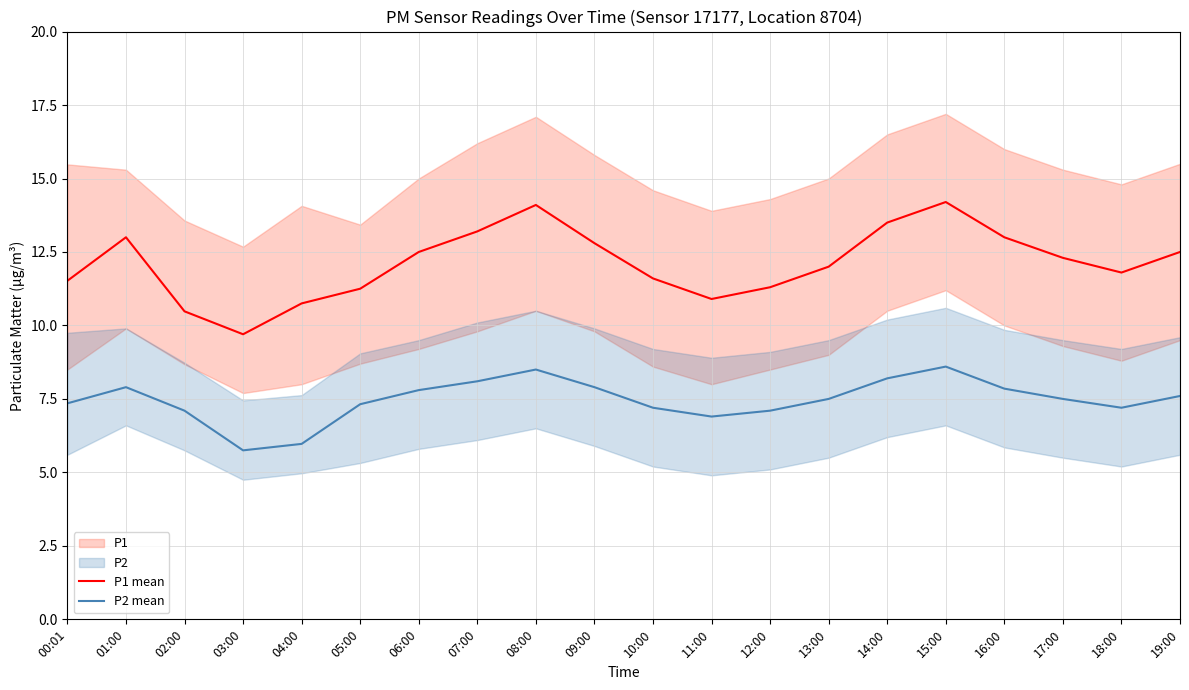

Which category has the lowest value in the P1 mean series?

03:00